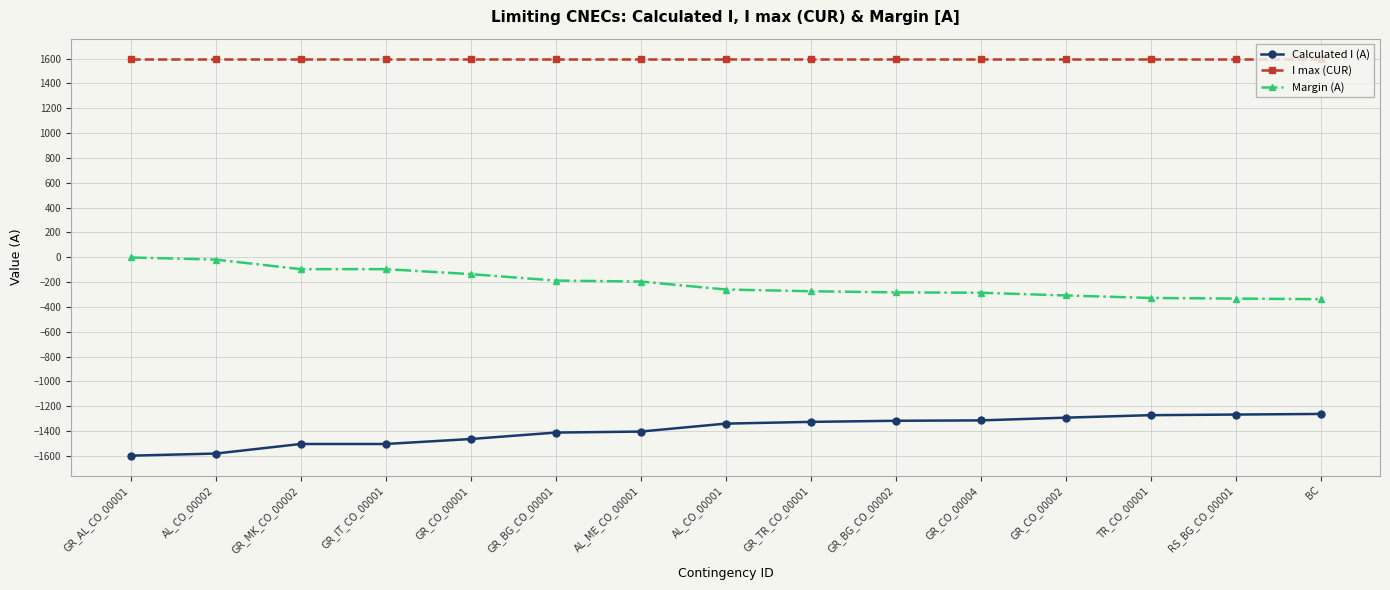

What is the lowest value of the Calculated I (A) series?

-1598